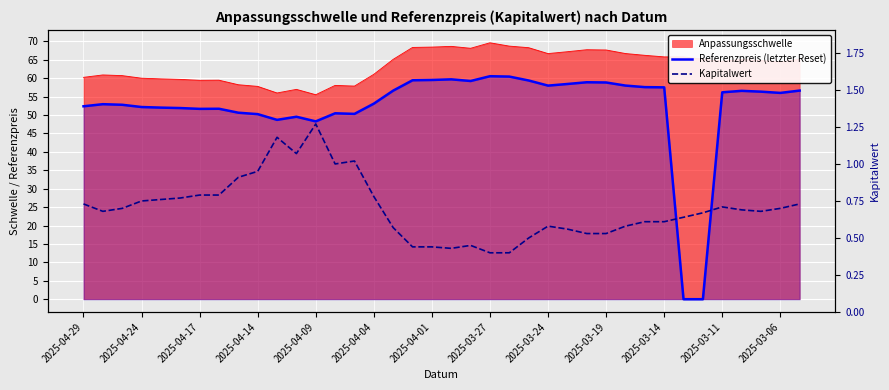

How many interior local valleys does the Kapitalwert series have?

5